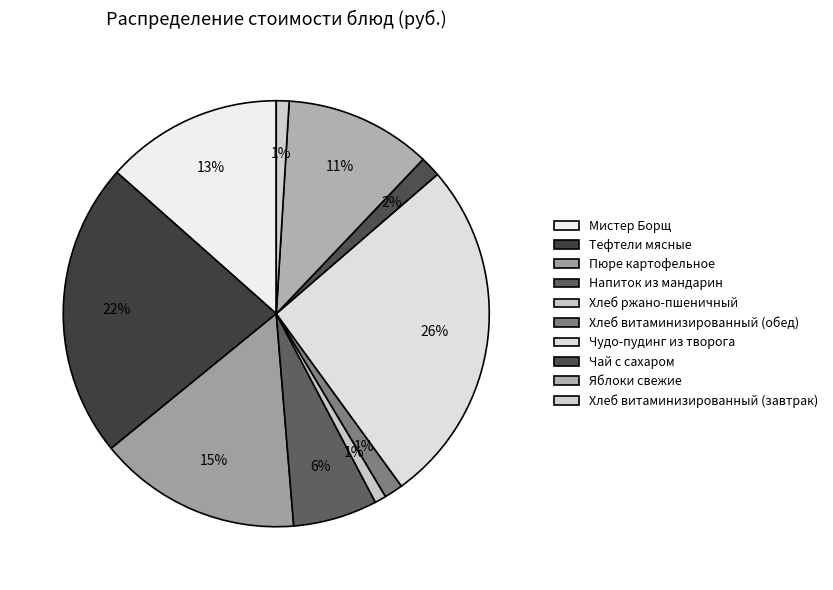

Count the number of slices in the pie.

10